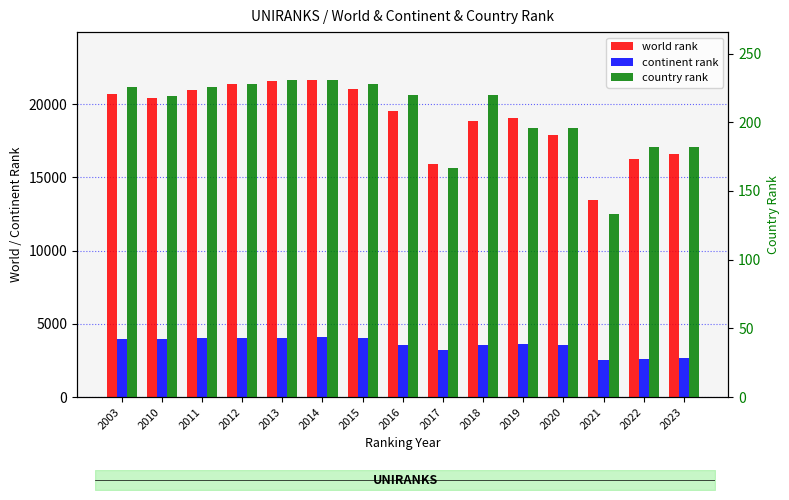

Count the number of categories in the chart.

15